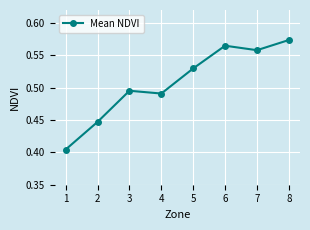

What is the sum of the values at 4 and 7?

1.0